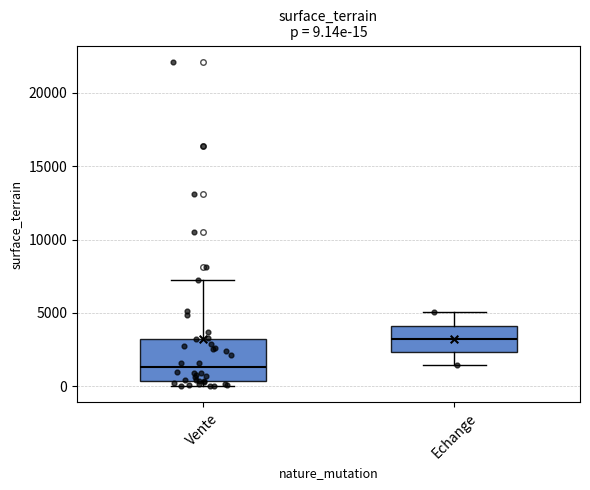

Which box's median line is the highest?

Echange